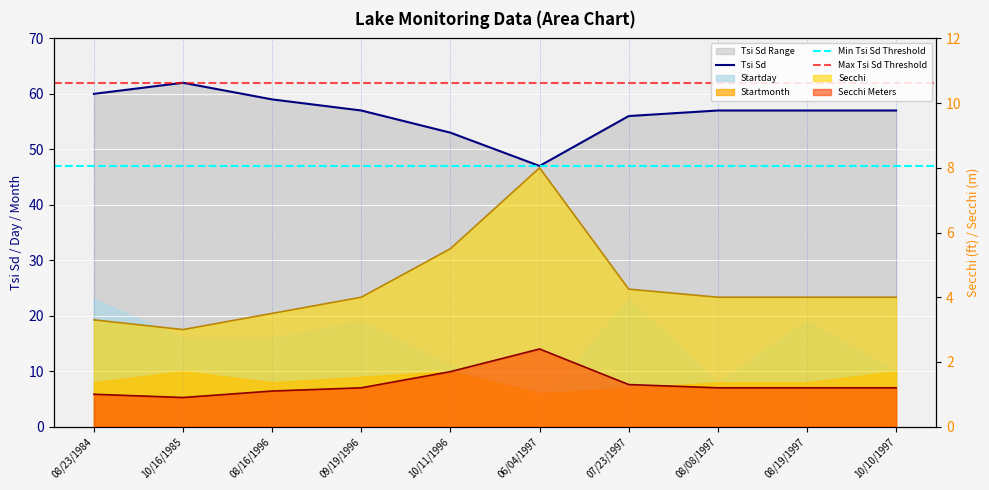

What value does the Secchi series have at 08/23/1984?

3.3